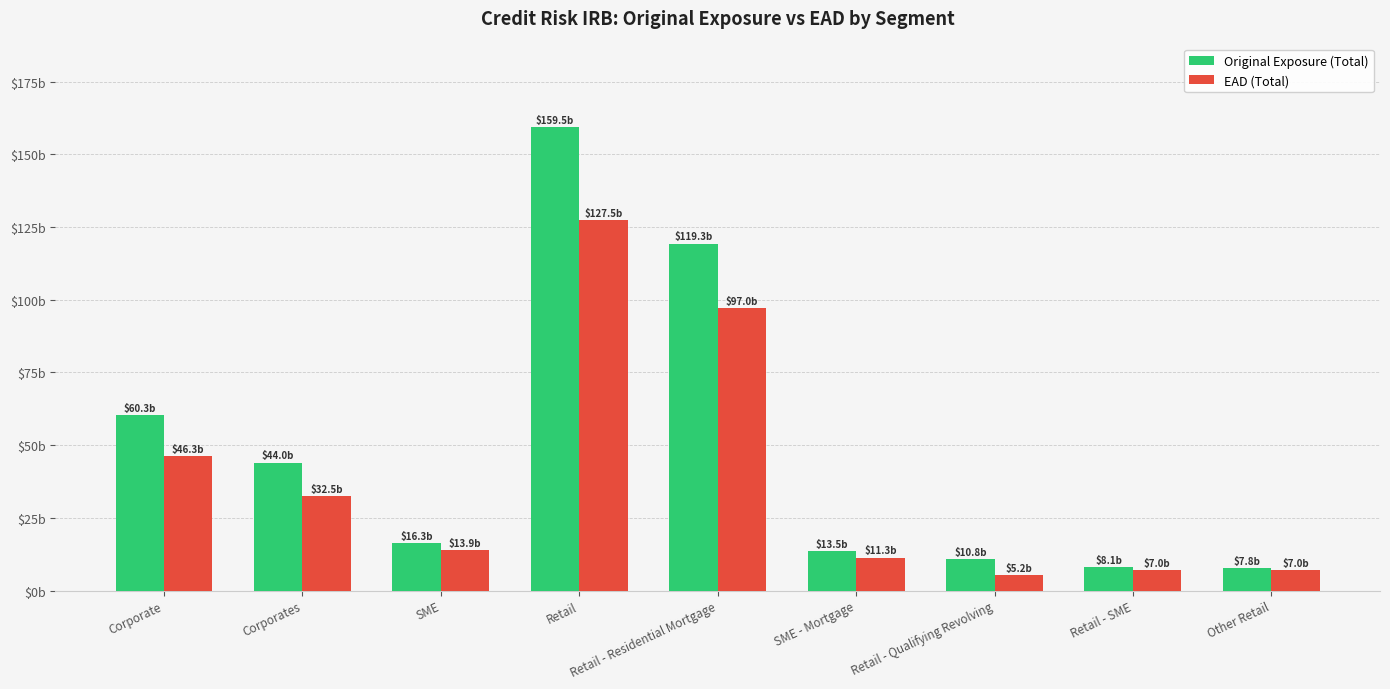

Are the bars horizontal?

No